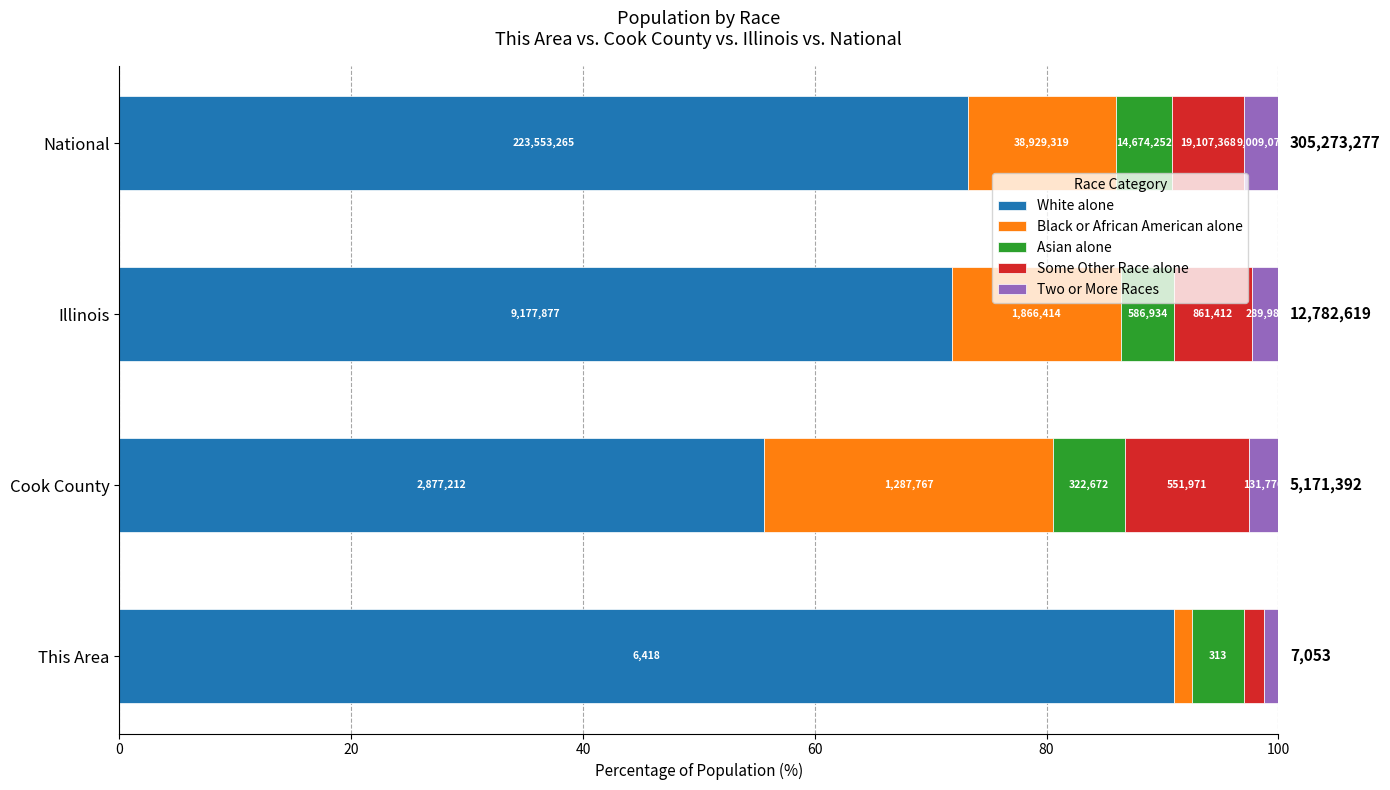

What is the average value of the Two or More Races series?

2.3